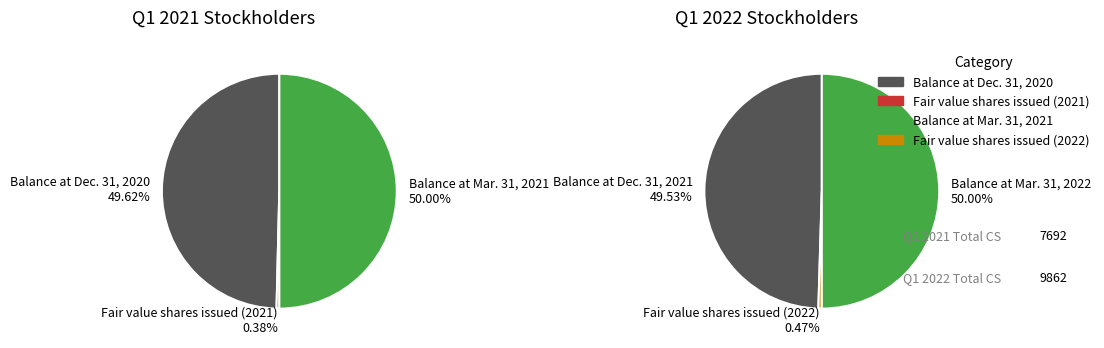

Is it true that 5 is 38% of the pie?

False